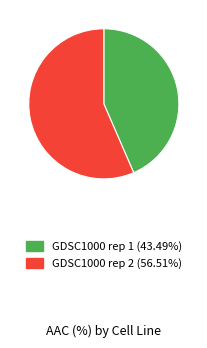

Is the sum of GDSC1000 rep 1 (43.49%) and GDSC1000 rep 2 (56.51%) greater than half?

Yes